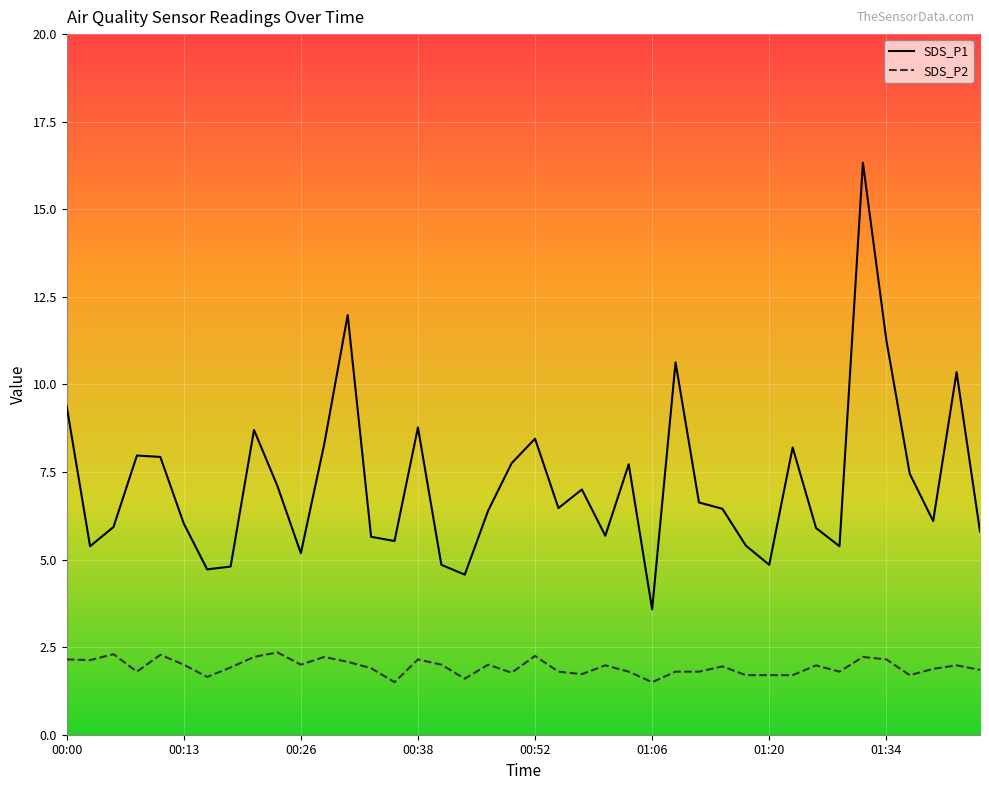

Which series has the largest total across all categories?

SDS_P1